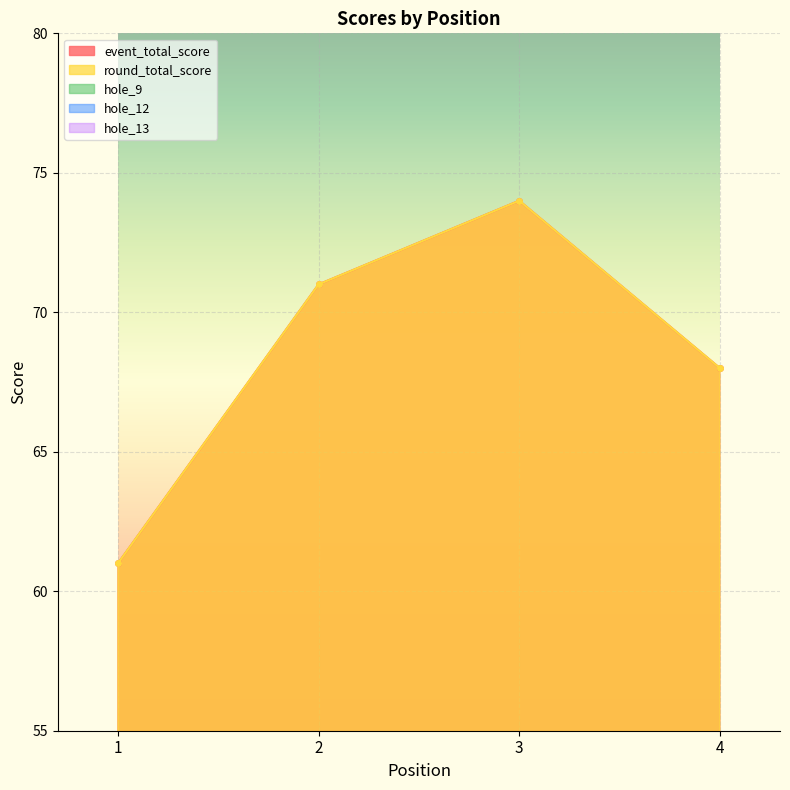

At which label does hole_9 reach its peak?

3